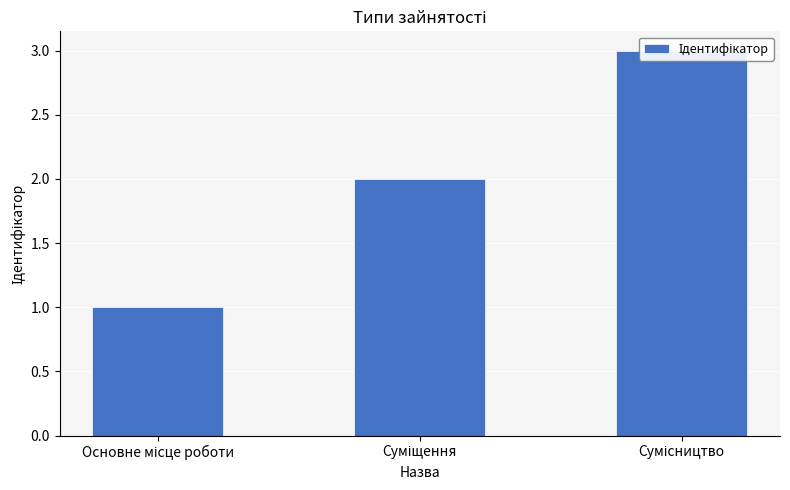

Reading left to right, what are all the values shown in this chart?

Основне місце роботи=1	Суміщення=2	Сумісництво=3